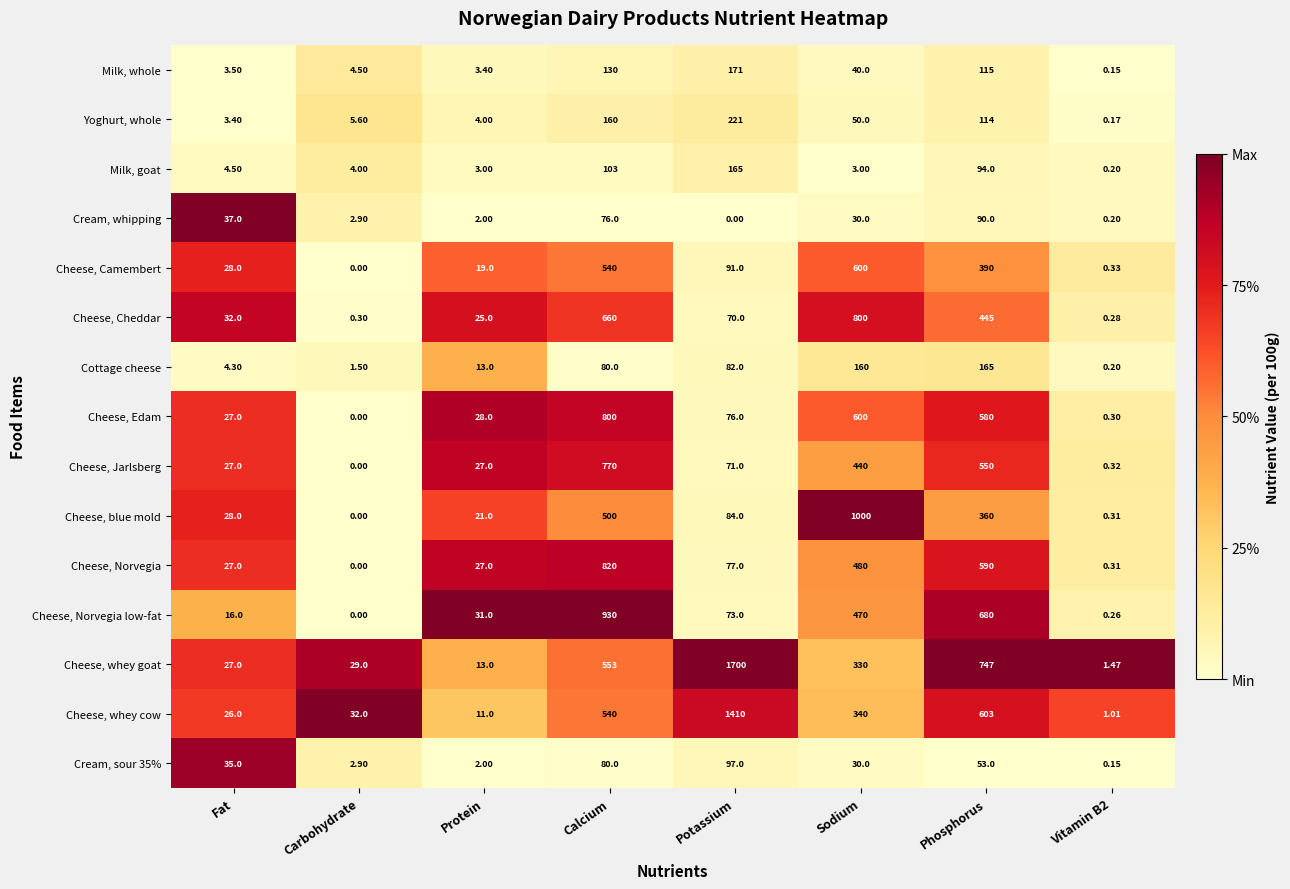

At which category is the sum across all series the highest?

Calcium